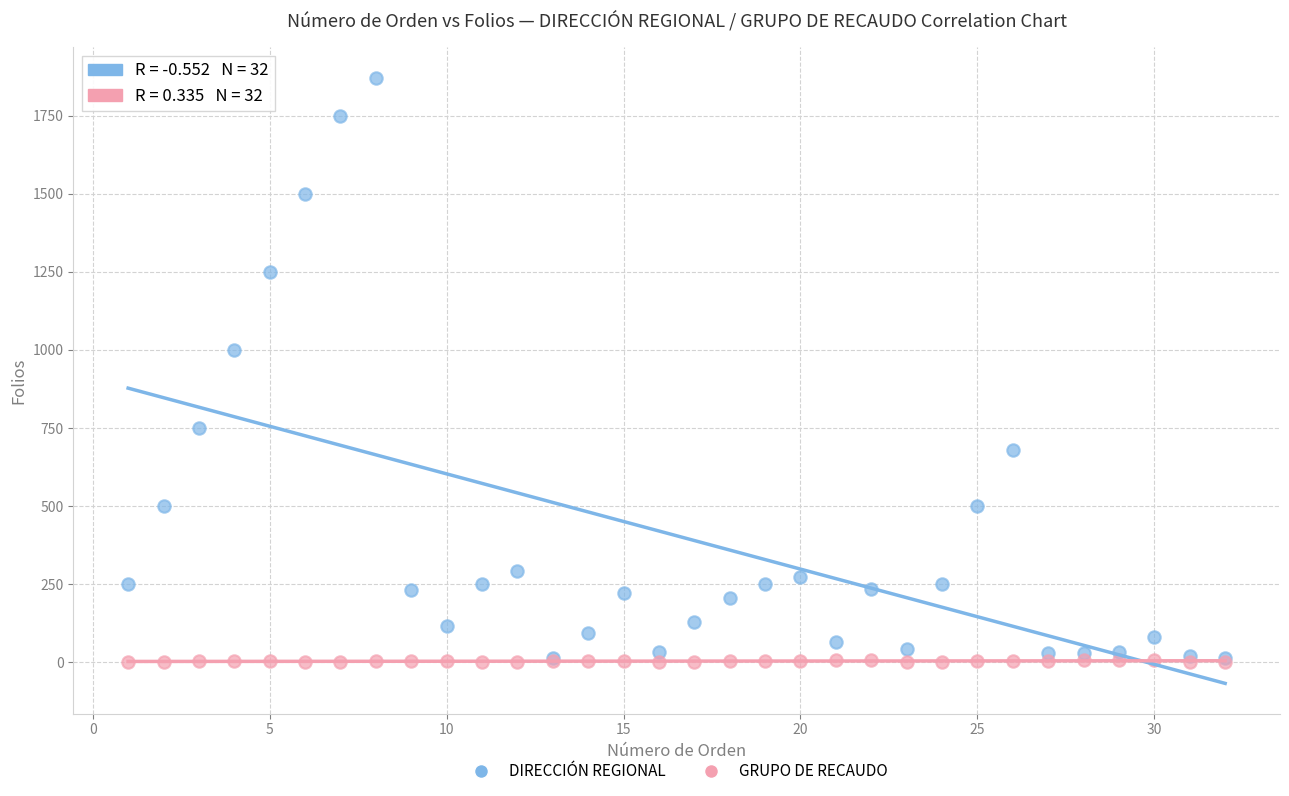

Across all series, what Y value is closest to 936?

1000